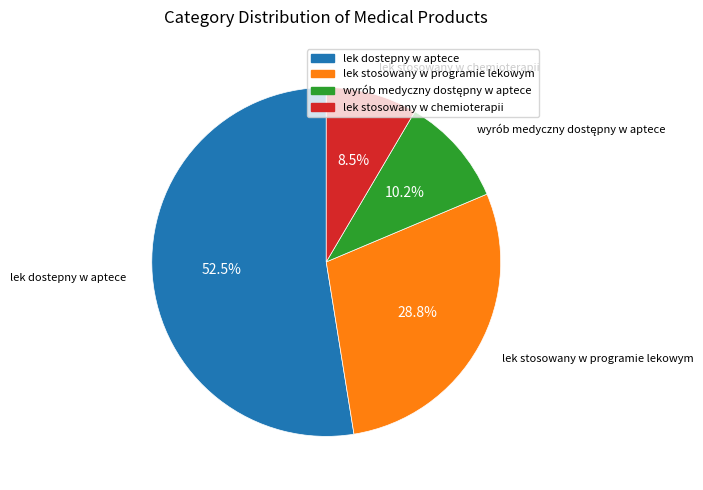

To the nearest percent, what is the difference between the largest and smallest slice percentages?

44%